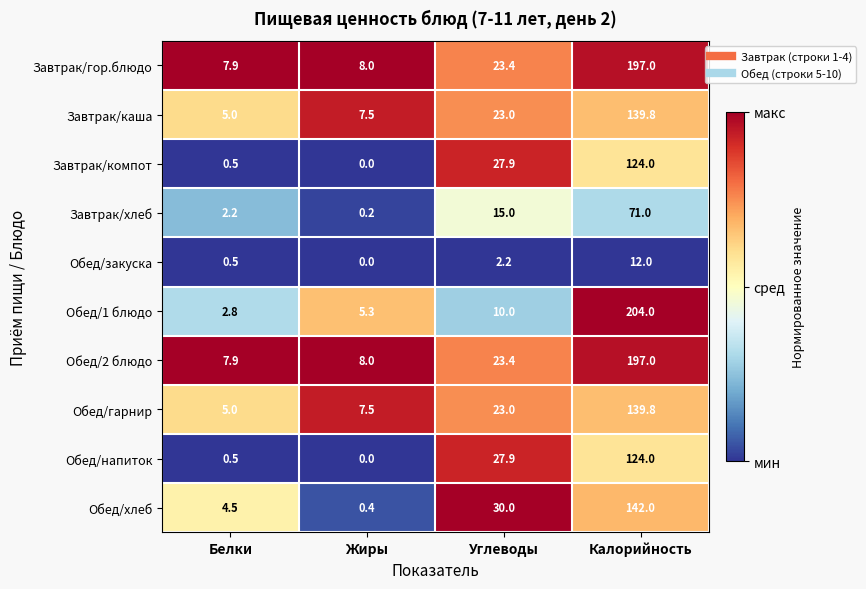

At which category does the chart reach its peak across all series?

Калорийность